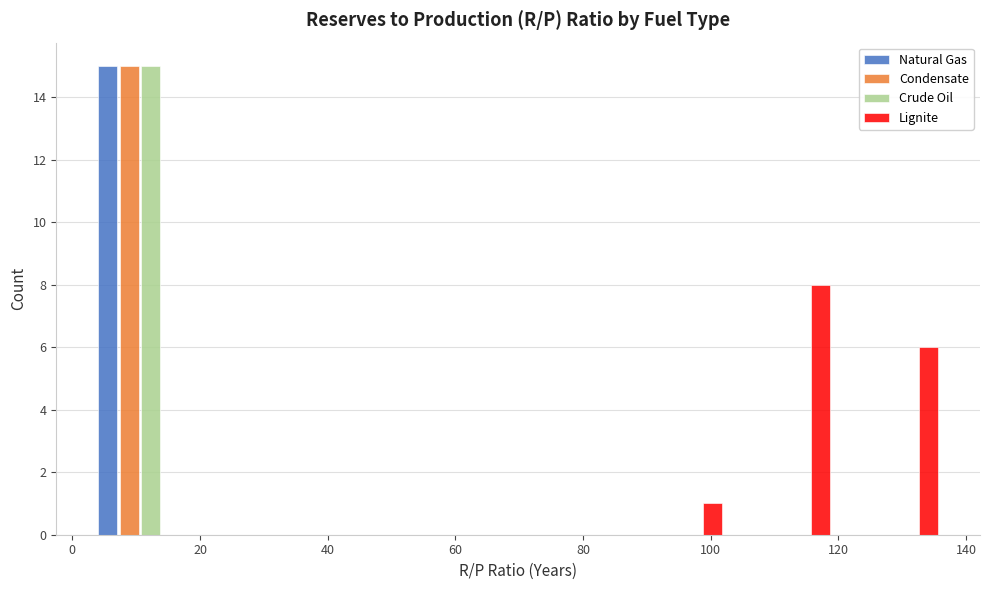

In the Lignite series, which range on the x-axis has the tallest bar?

104 to 120